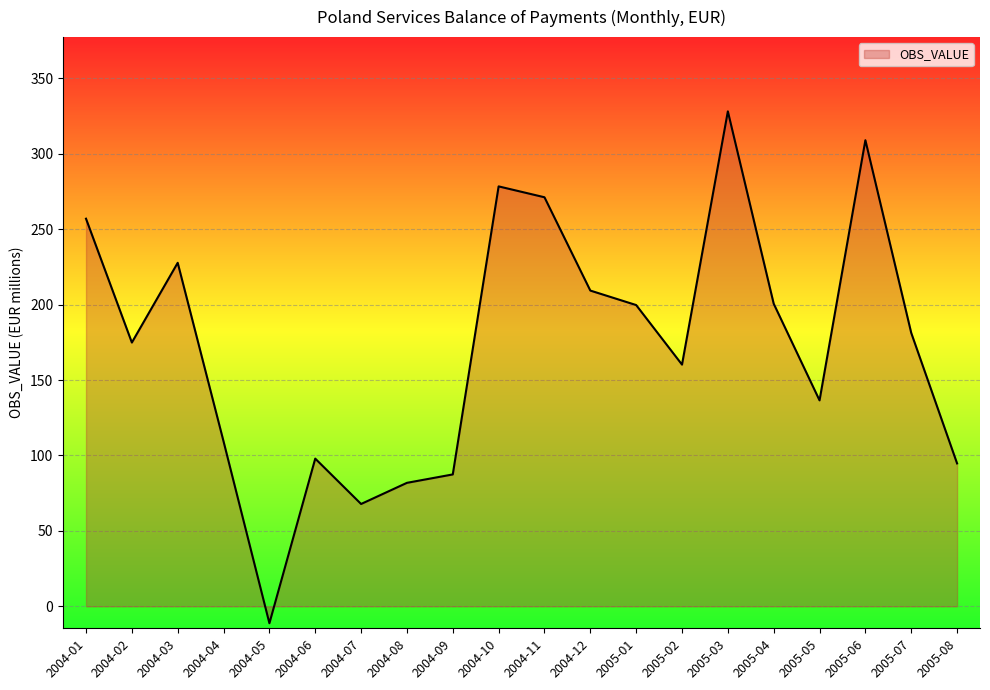

Where is the first local minimum?

2004-02